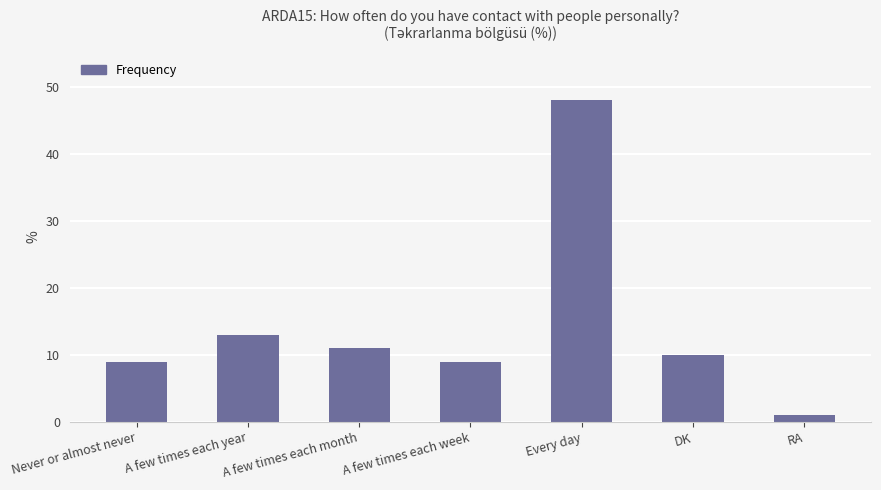

Which label corresponds to the smallest value in the chart?

RA